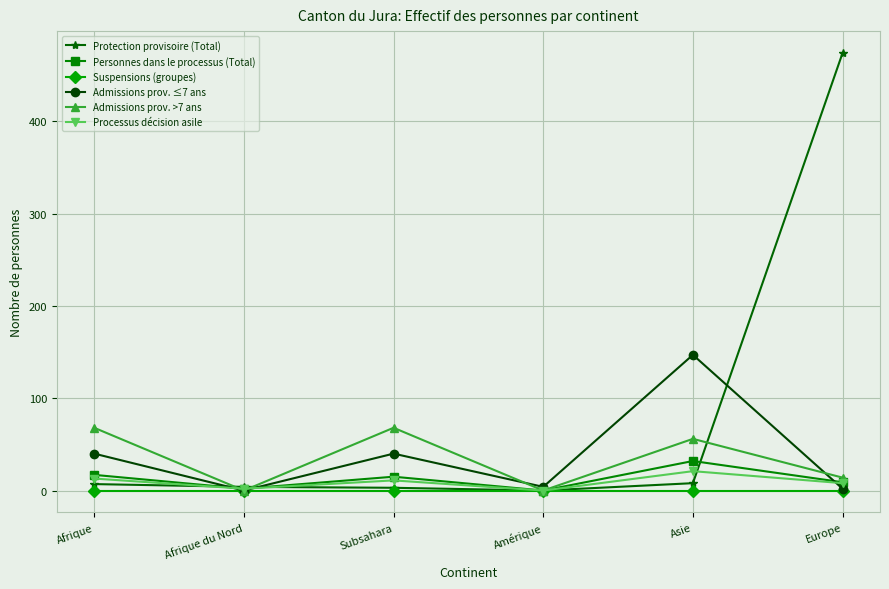

True or false: Suspensions (groupes) has a value of 0 at Subsahara.

True